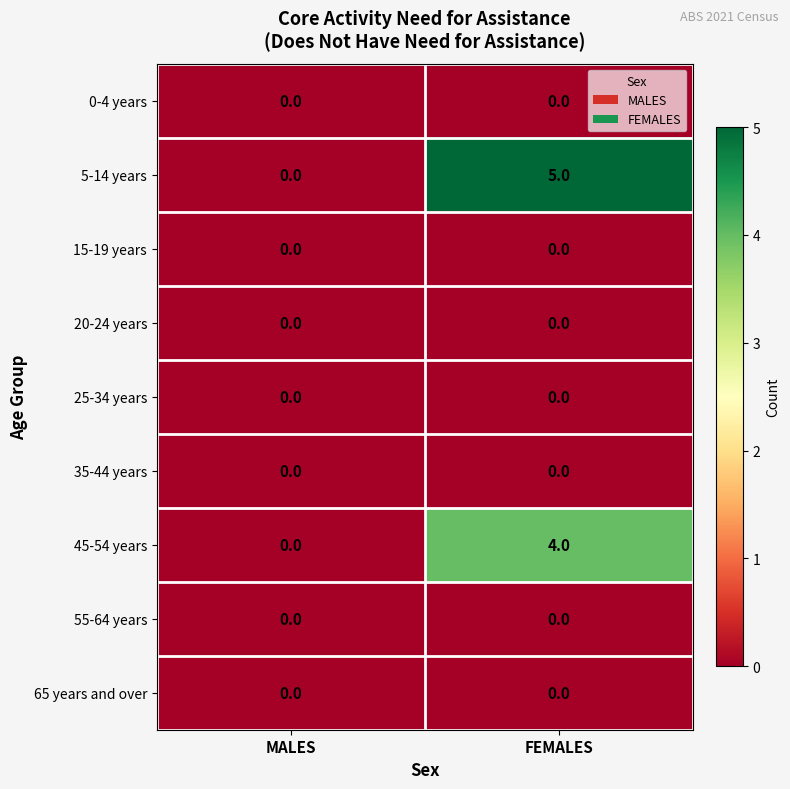

At which category does the chart reach its peak across all series?

FEMALES